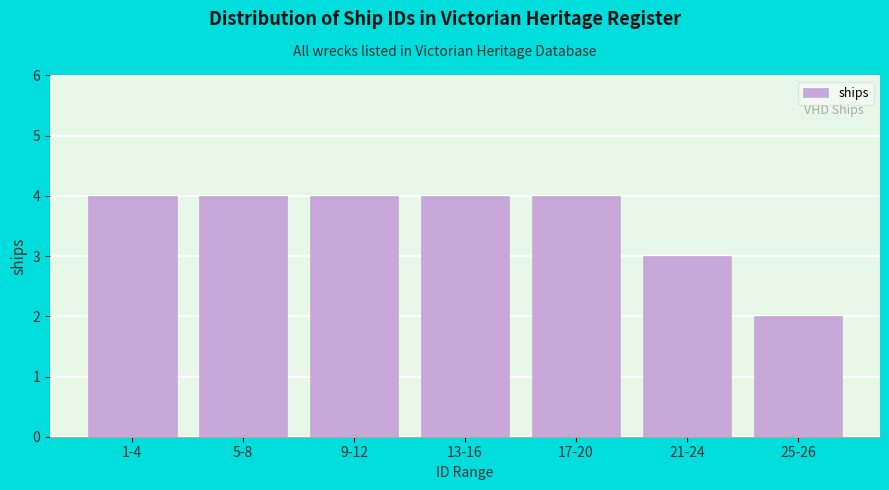

Reading left to right, extract all data points from this chart.

4	4	4	4	4	3	2